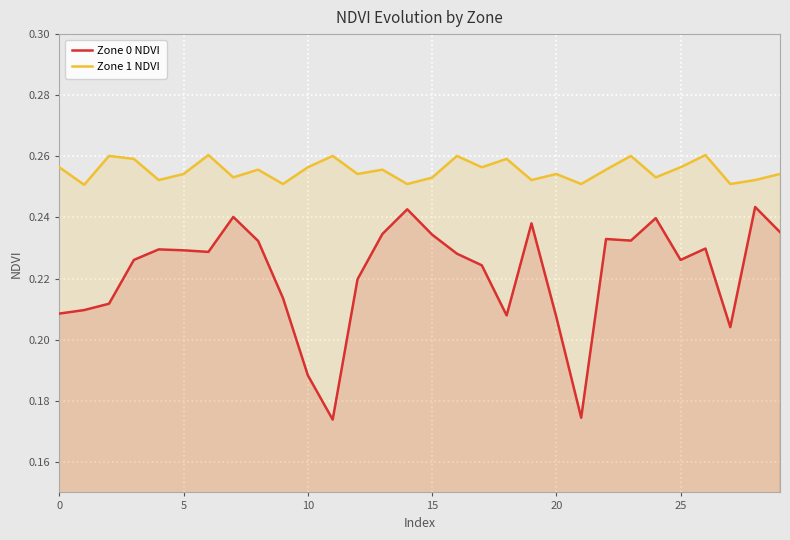

Reading left to right, what are all the values shown in this chart?

Zone 0 NDVI: 0.2	0.2	0.2	0.2	0.2	0.2	0.2	0.2	0.2	0.2	0.2	0.2	0.2	0.2	0.2	0.2	0.2	0.2	0.2	0.2	0.2	0.2	0.2	0.2	0.2	0.2	0.2	0.2	0.2	0.2
Zone 1 NDVI: 0.3	0.3	0.3	0.3	0.3	0.3	0.3	0.3	0.3	0.3	0.3	0.3	0.3	0.3	0.3	0.3	0.3	0.3	0.3	0.3	0.3	0.3	0.3	0.3	0.3	0.3	0.3	0.3	0.3	0.3